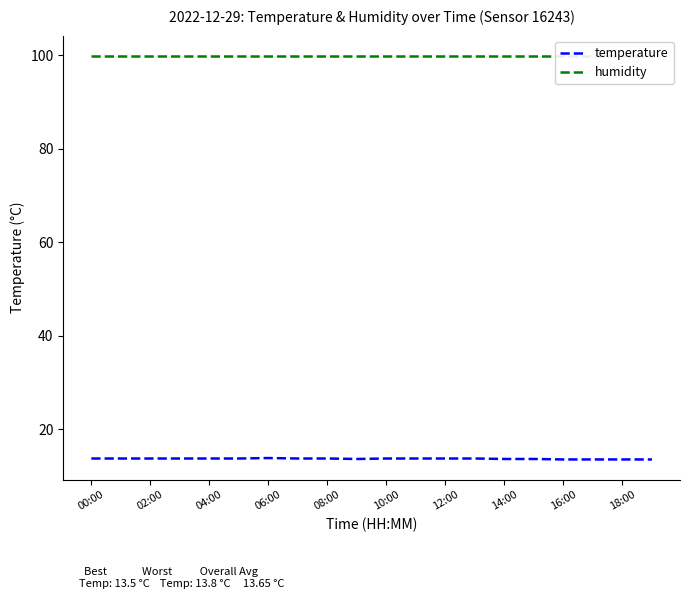

List the series in order of their peak value, lowest first.

temperature, humidity